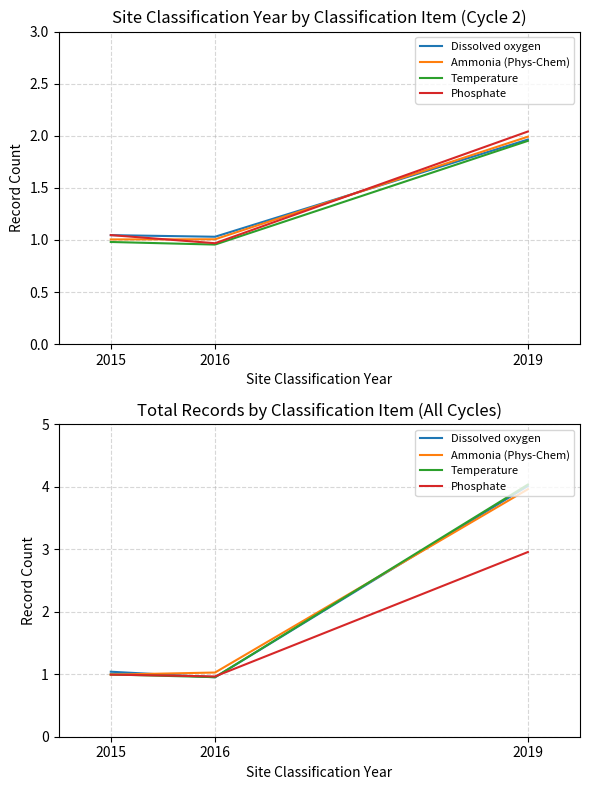

Which label corresponds to the smallest value in the chart?

2016